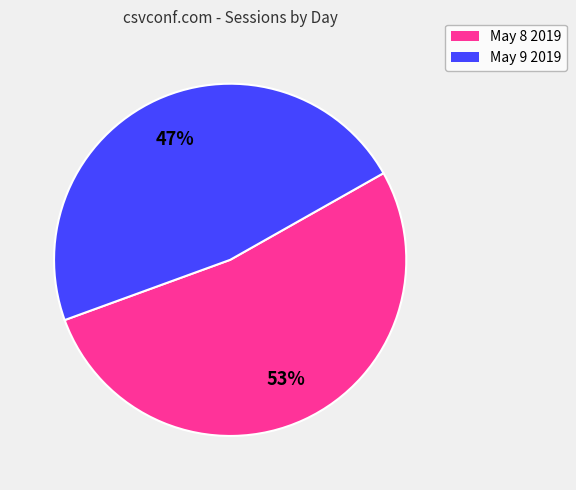

To the nearest percent, what is the average slice percentage?

50%